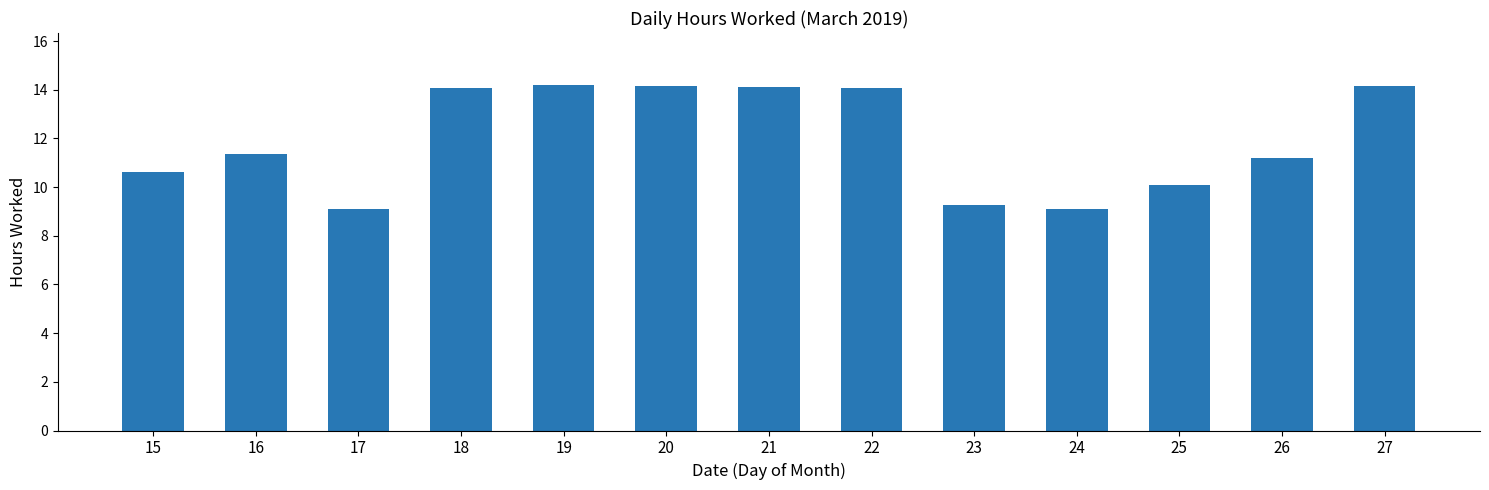

What is the sum of all values?

155.5